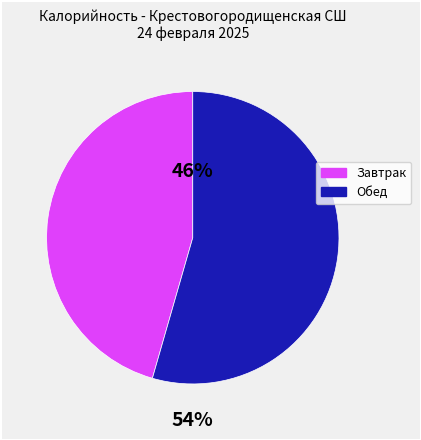

Does any single category account for the majority?

Yes